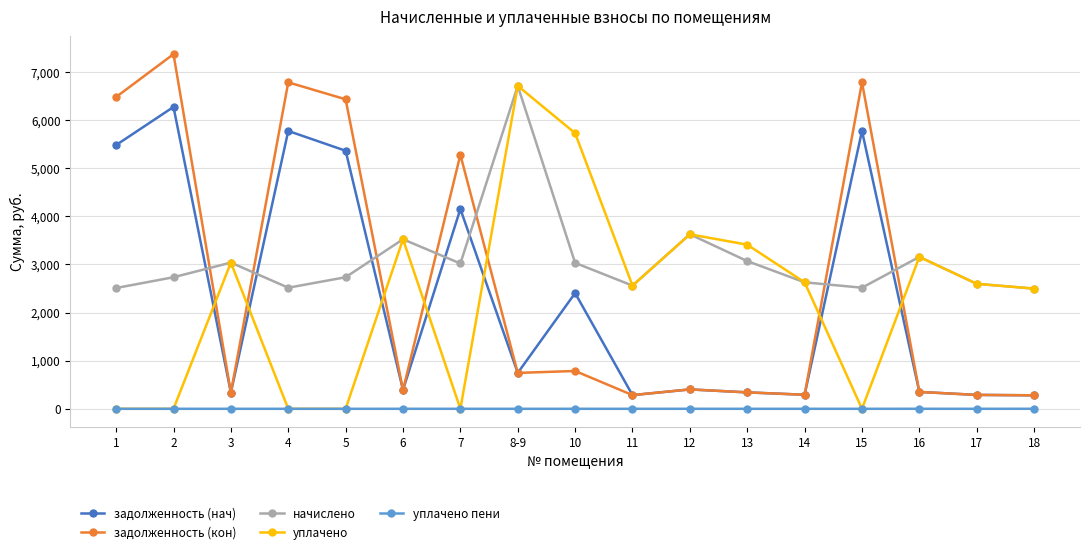

Which category has the highest value across all series?

2